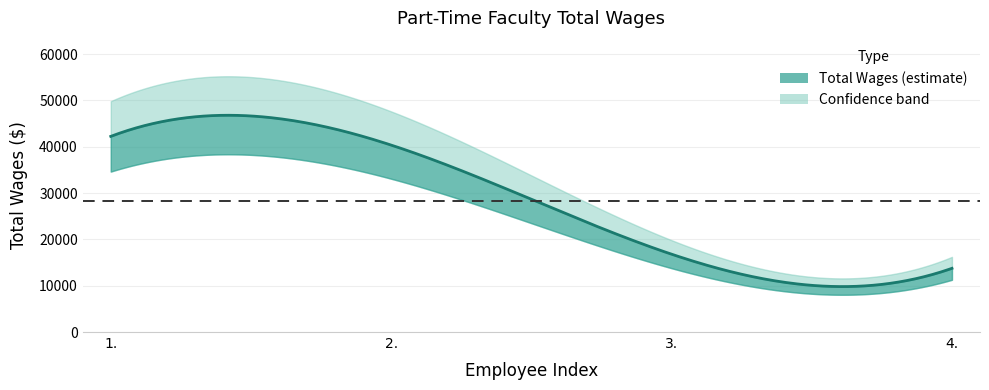

Reading right to left, list all the values displayed in this chart.

13754	16806	40364	42242